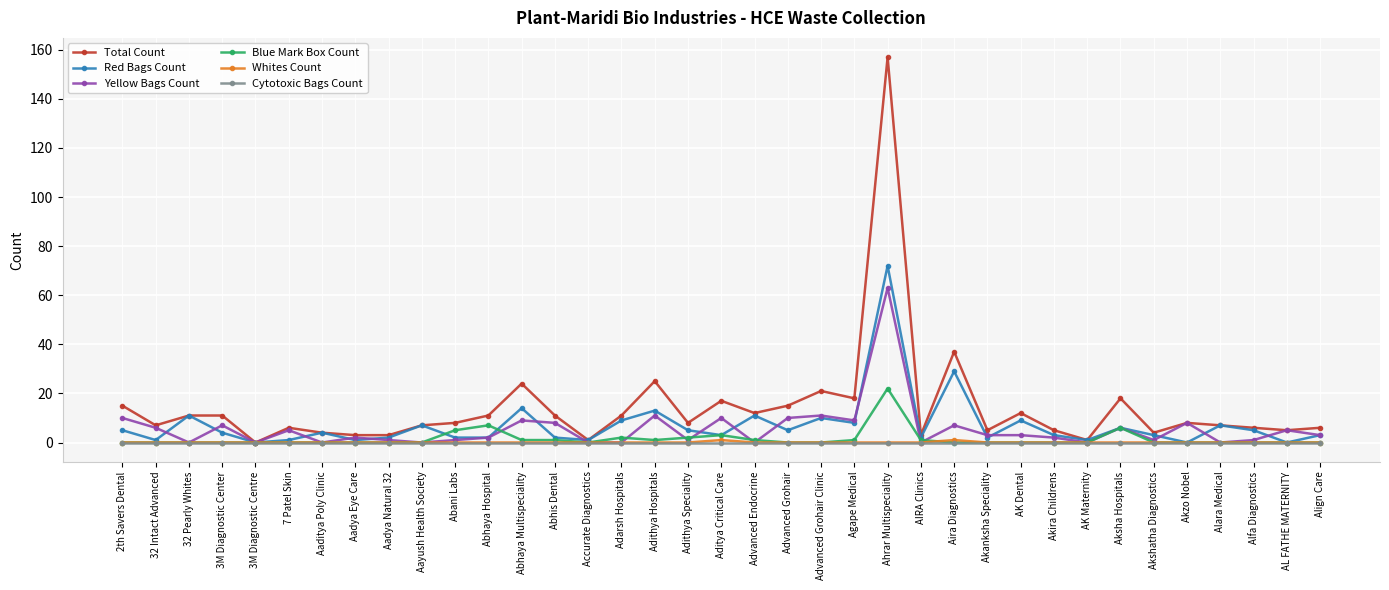

Which series has the largest total across all categories?

Total Count